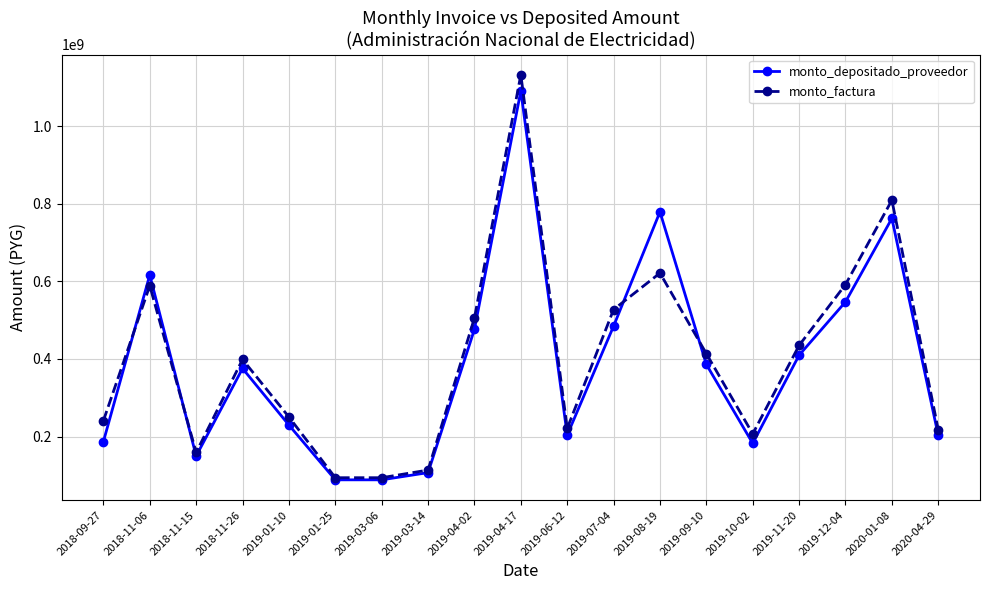

At which category does the chart reach its peak across all series?

2019-04-17